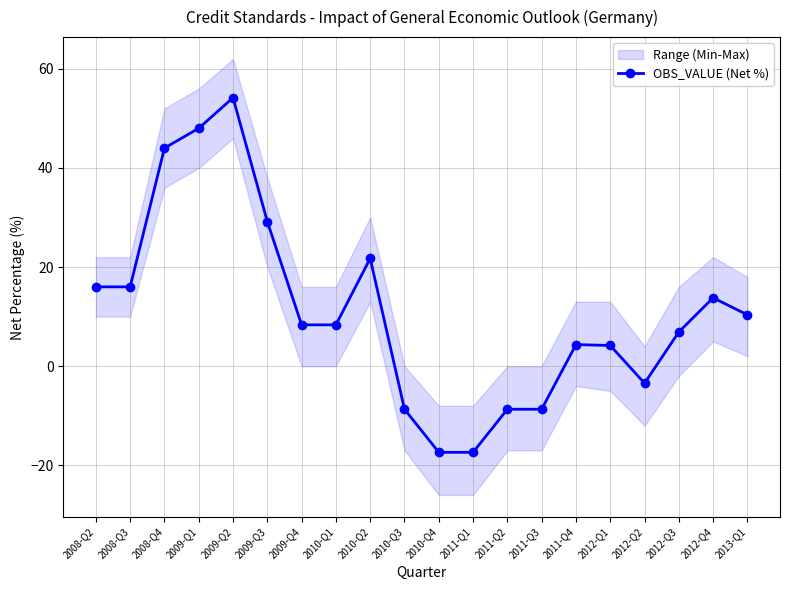

How many data points does each series have?

20